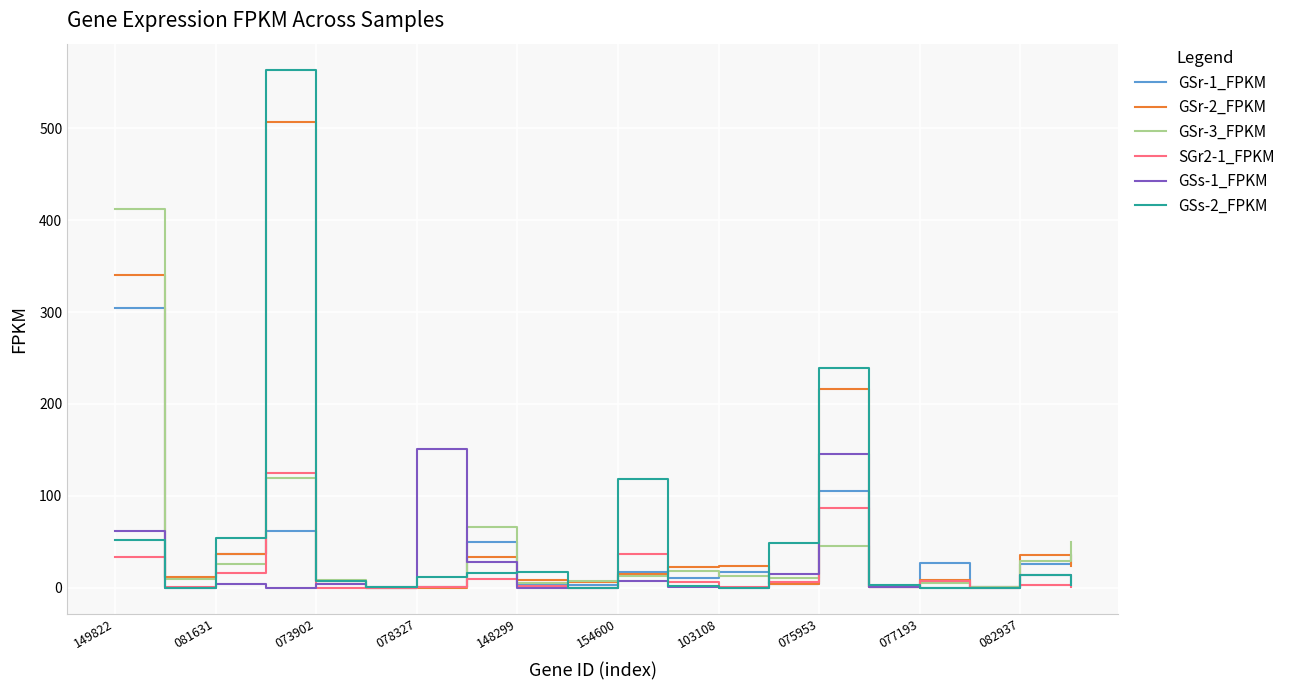

Which series has the largest range (max minus min)?

GSs-2_FPKM